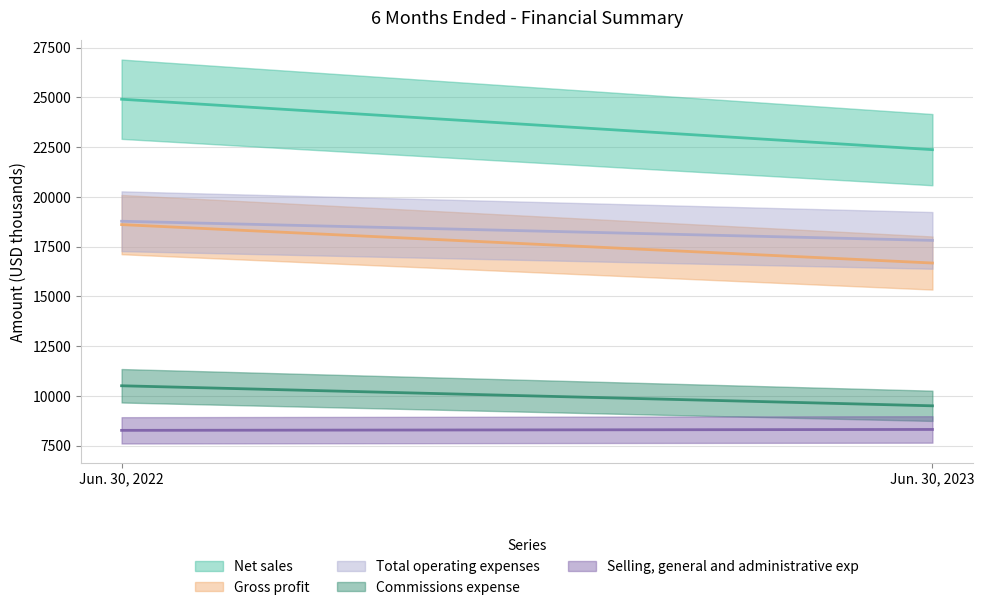

What is the average value of the Net sales series?

23639